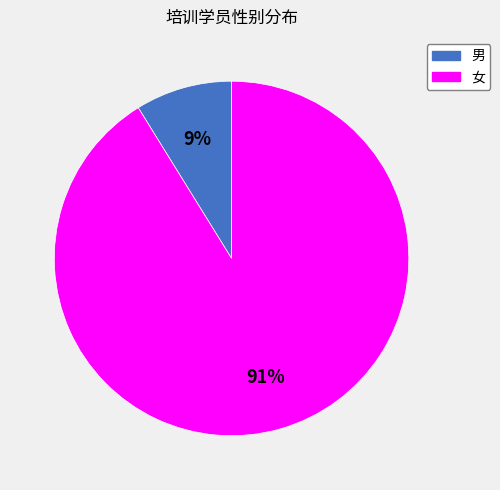

Is it true that 男 is 22% of the pie?

False